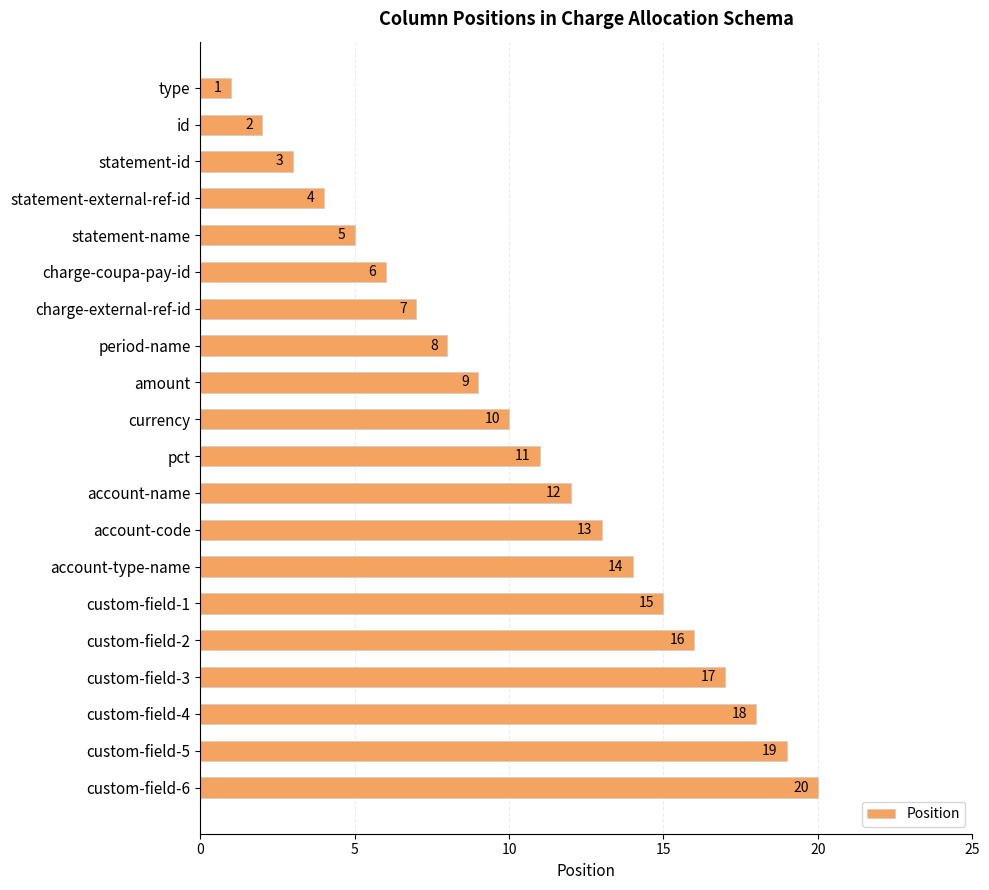

What is the difference between the maximum and minimum values?

19